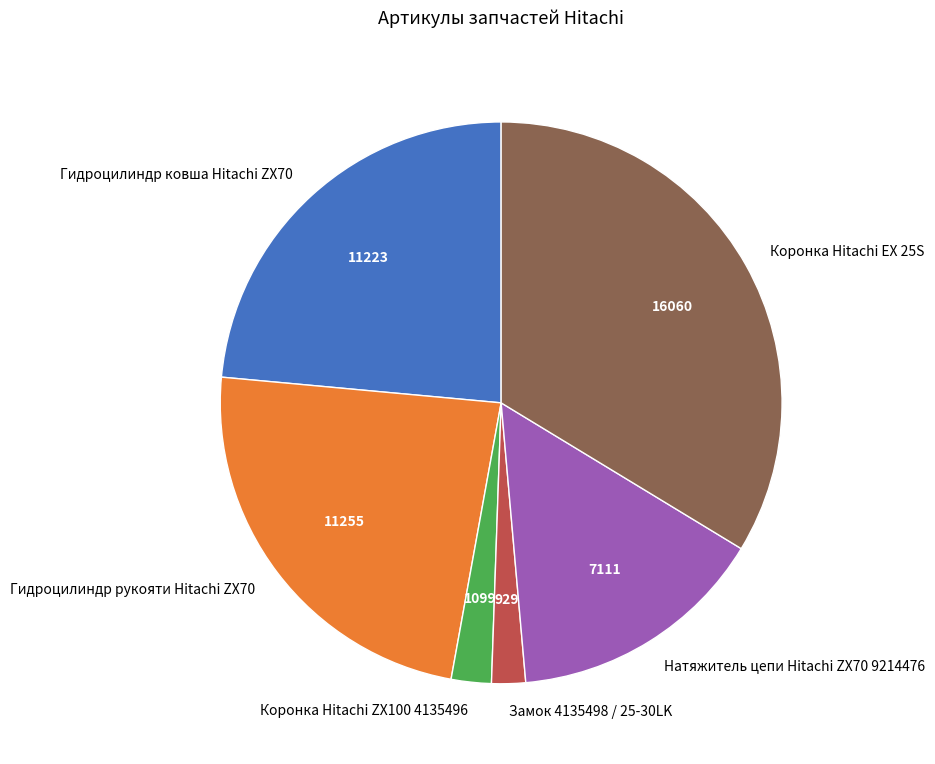

Does any single category account for the majority?

No